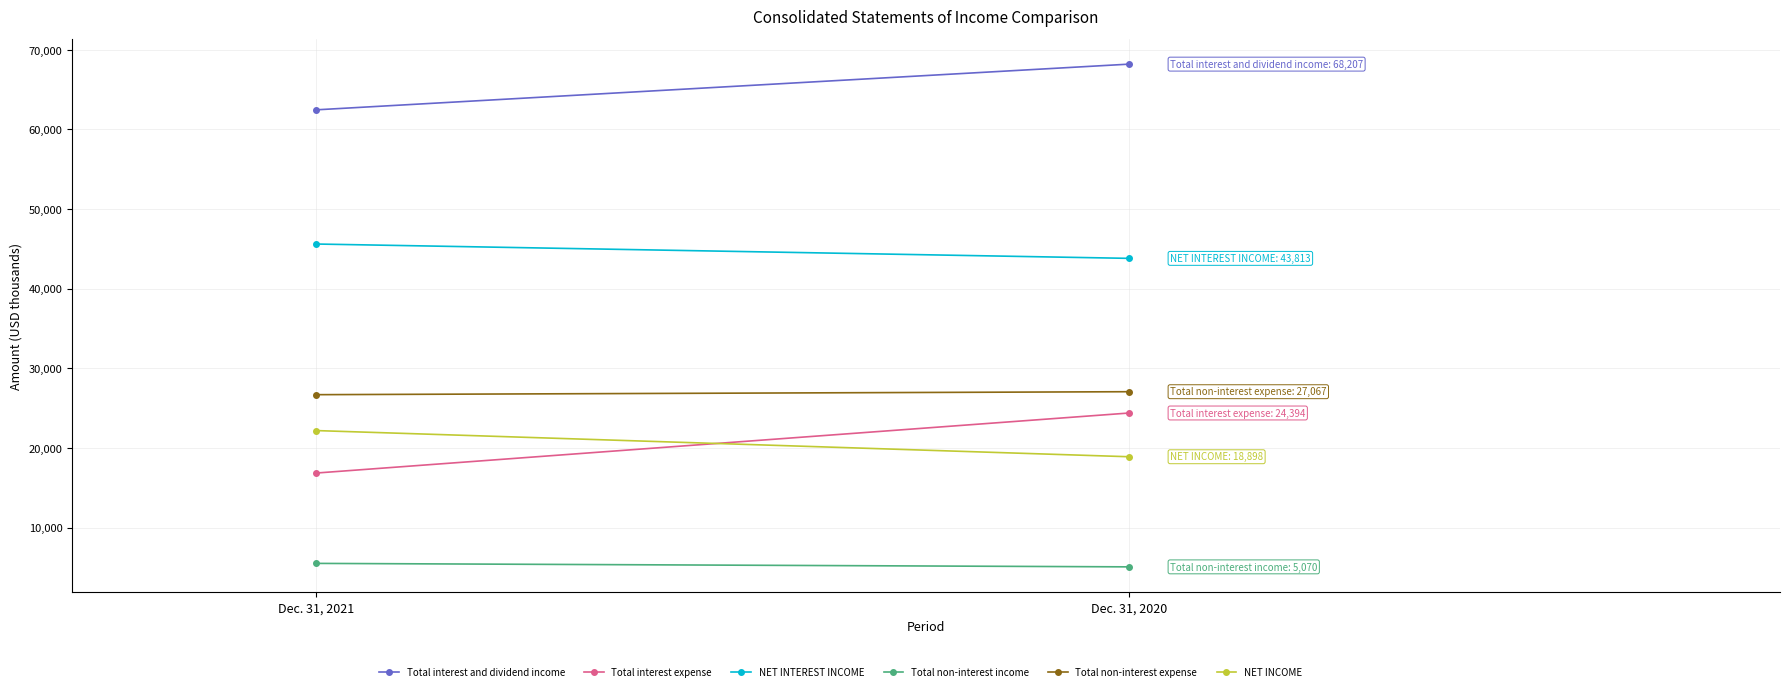

At which category is the sum across all series the highest?

Dec. 31, 2020